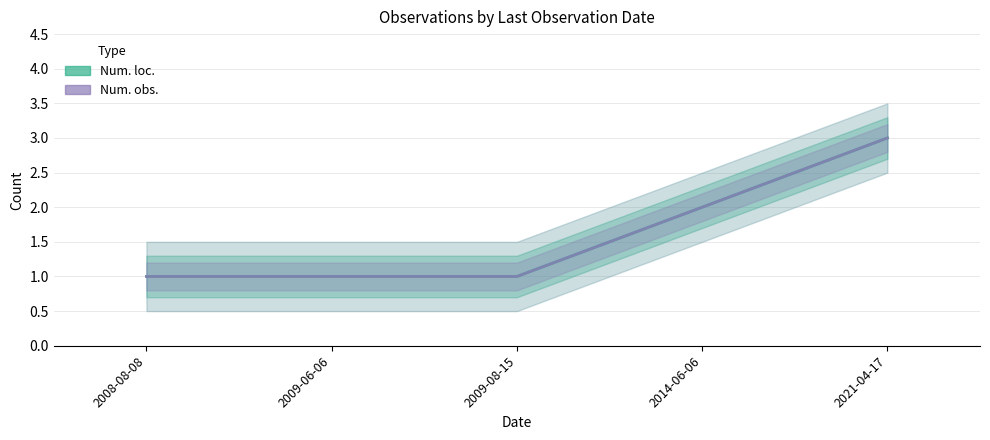

Which series has the largest total across all categories?

Num. loc.